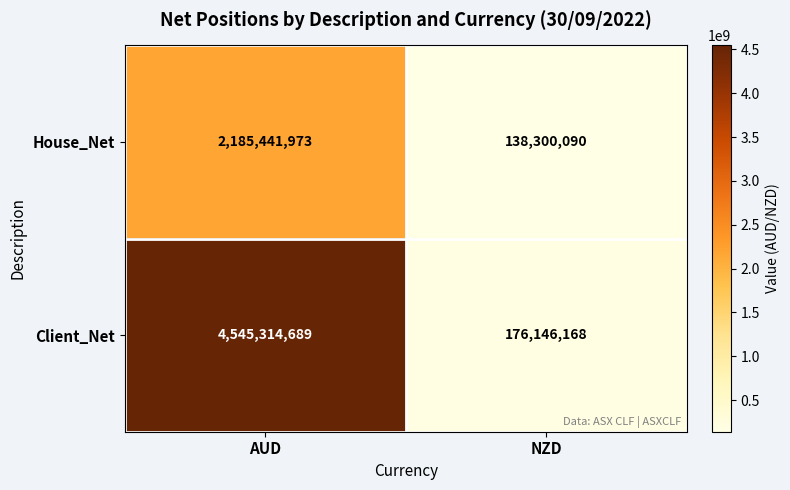

Between AUD and NZD, which series saw the biggest shift?

Client_Net